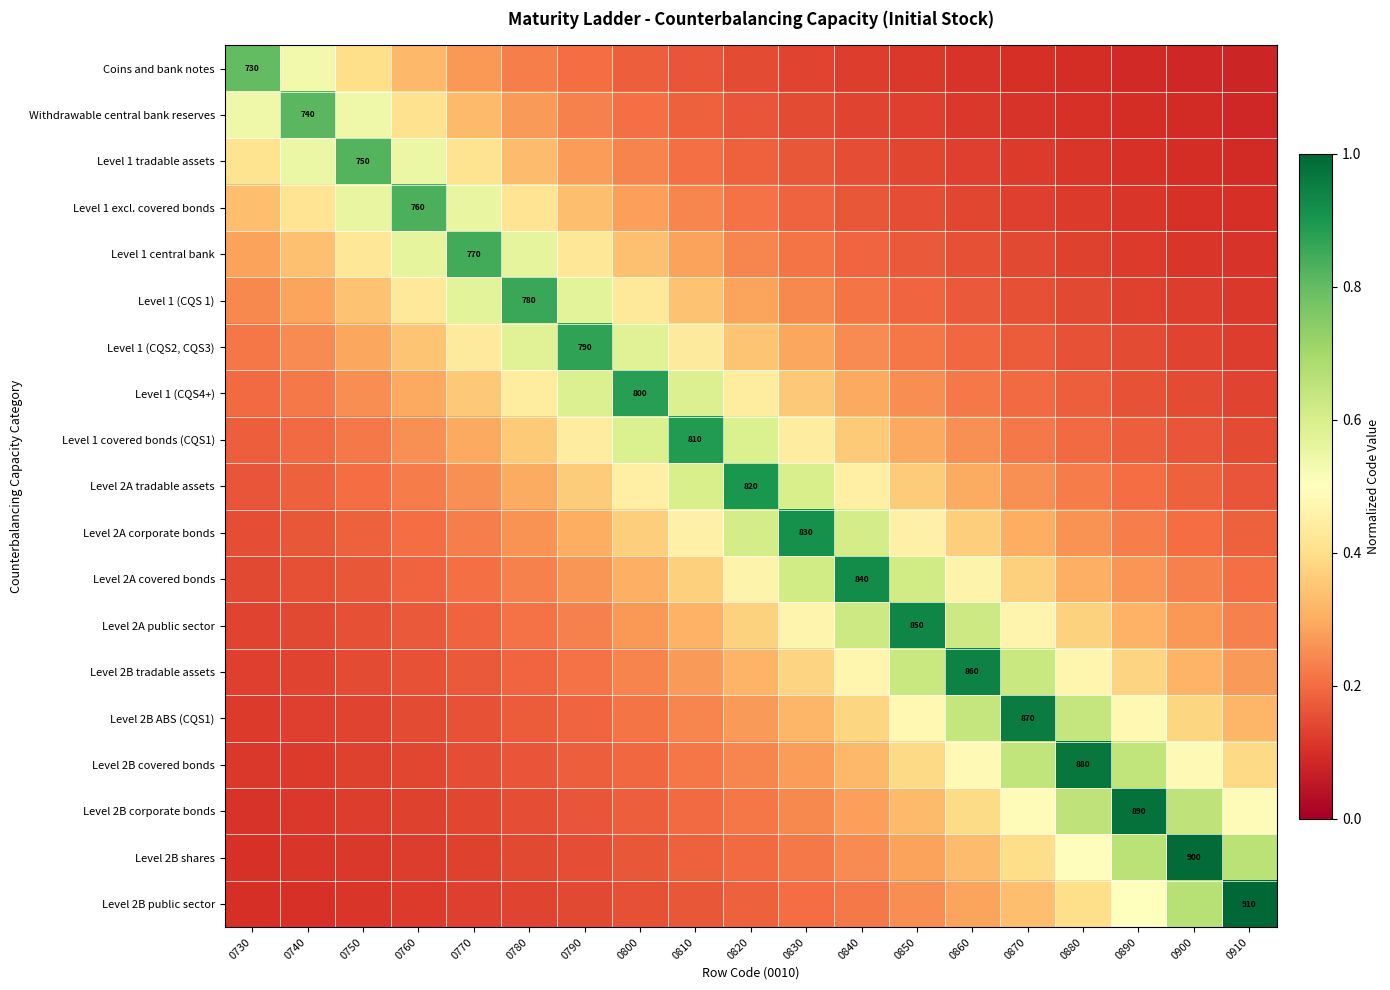

The Level 1 (CQS4+) series shows 0.1 at 0770. True or false?

False